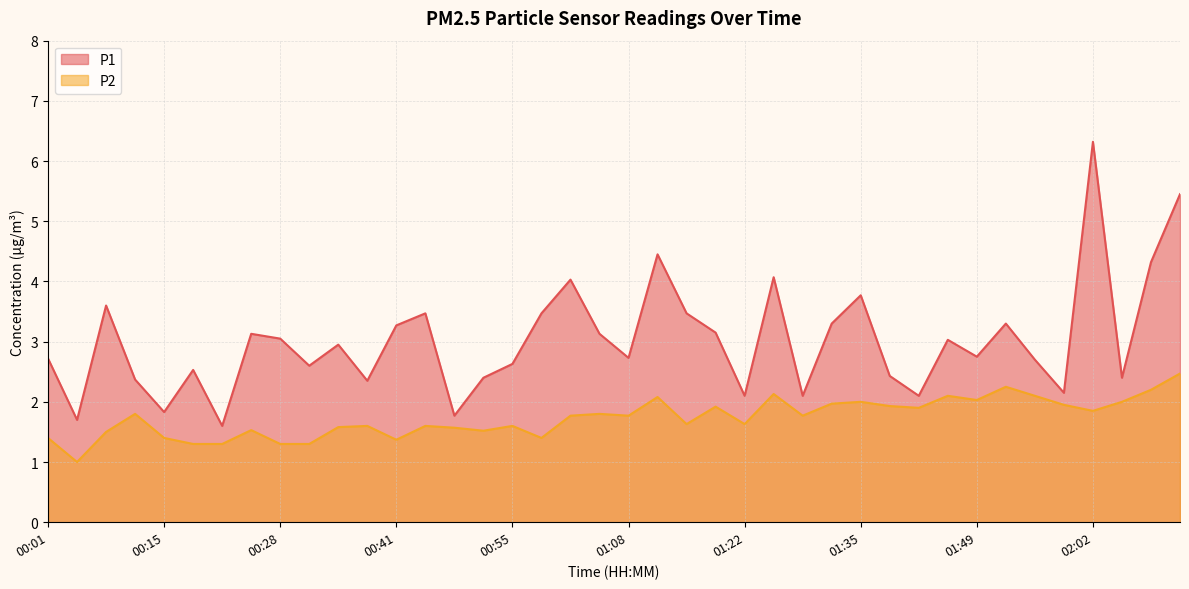

What are all the series names shown in the legend?

P1, P2